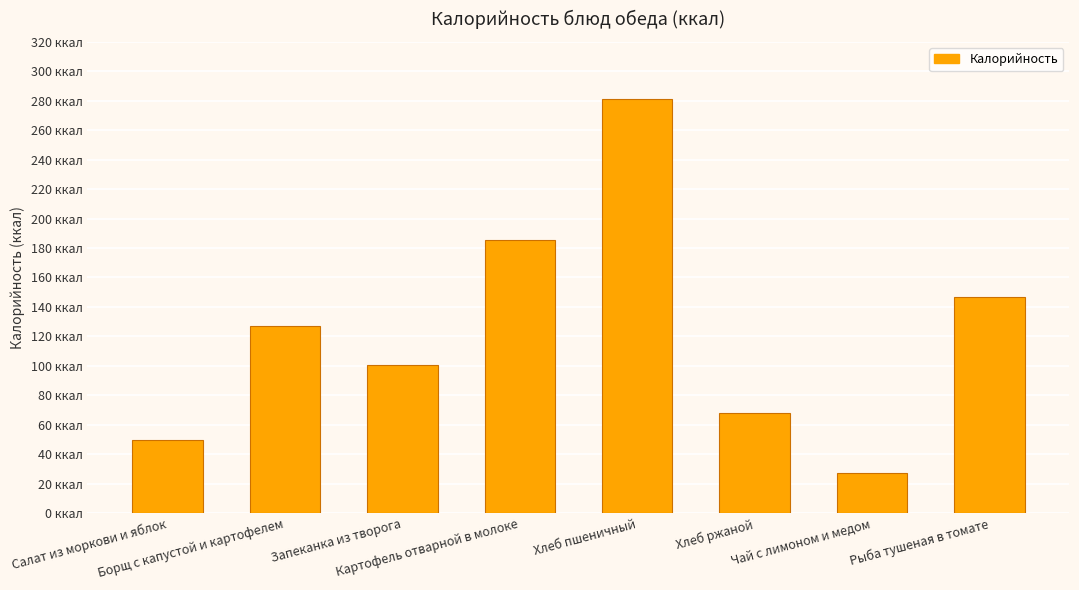

Rank the categories by value from lowest to highest.

Чай с лимоном и медом, Салат из моркови и яблок, Хлеб ржаной, Запеканка из творога, Борщ с капустой и картофелем, Рыба тушеная в томате, Картофель отварной в молоке, Хлеб пшеничный